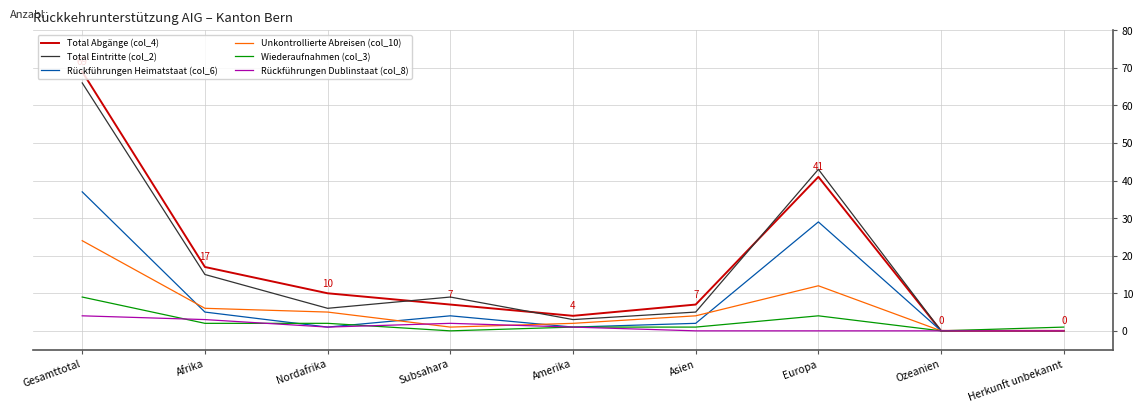

Which series has the widest spread of values?

Total Abgänge (col_4)